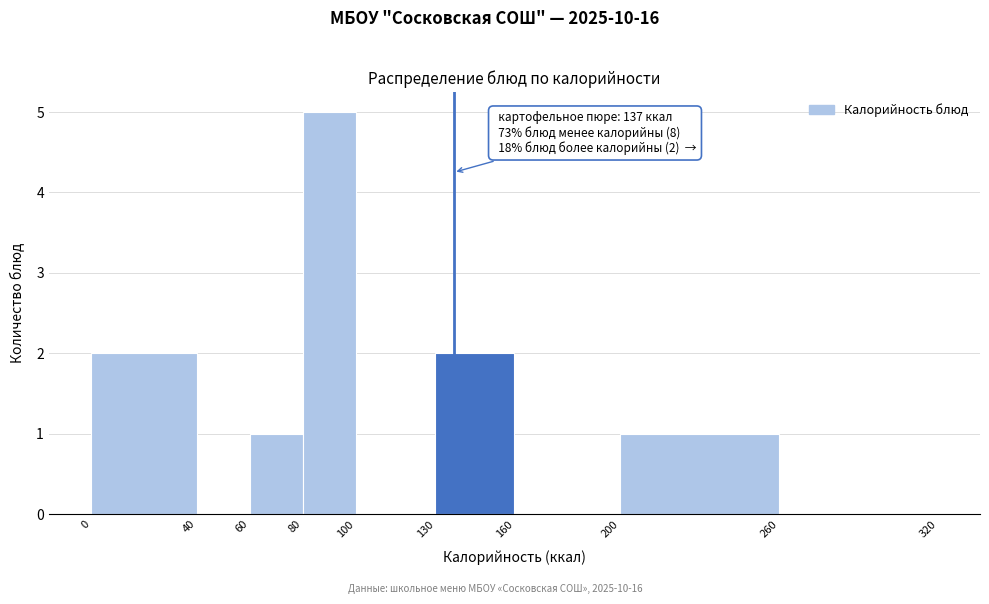

Over which range of the x-axis is the bar tallest?

80 to 100